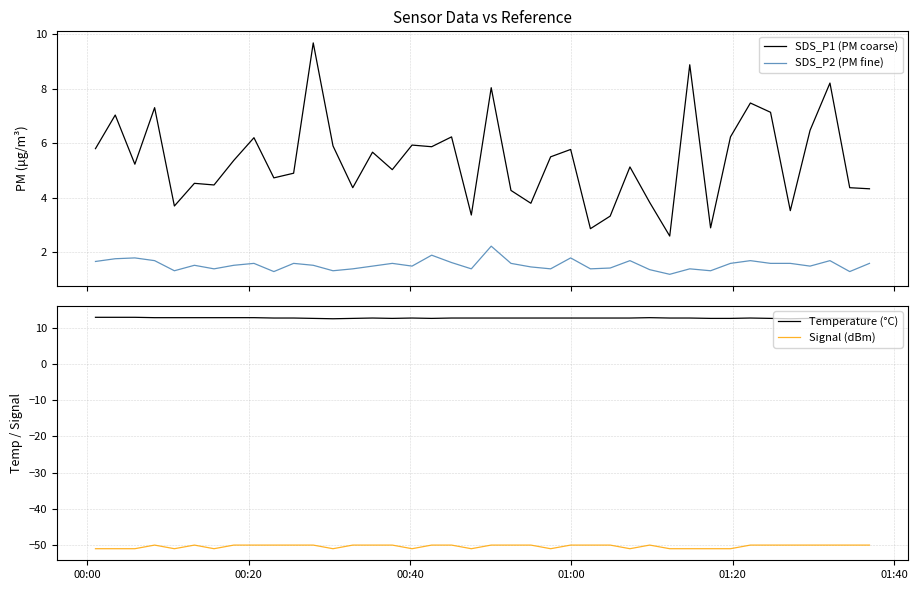

What is the highest value of the SDS_P1 (PM coarse) series?

9.7